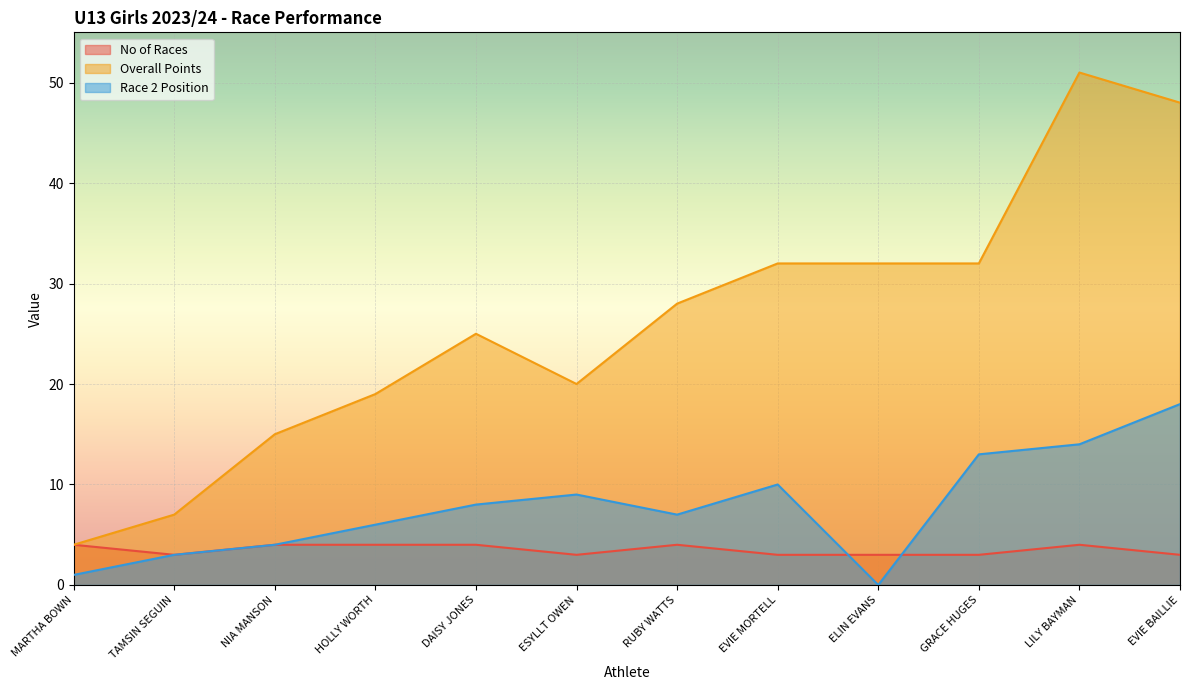

What is the label of the 9th point from the right?

HOLLY WORTH